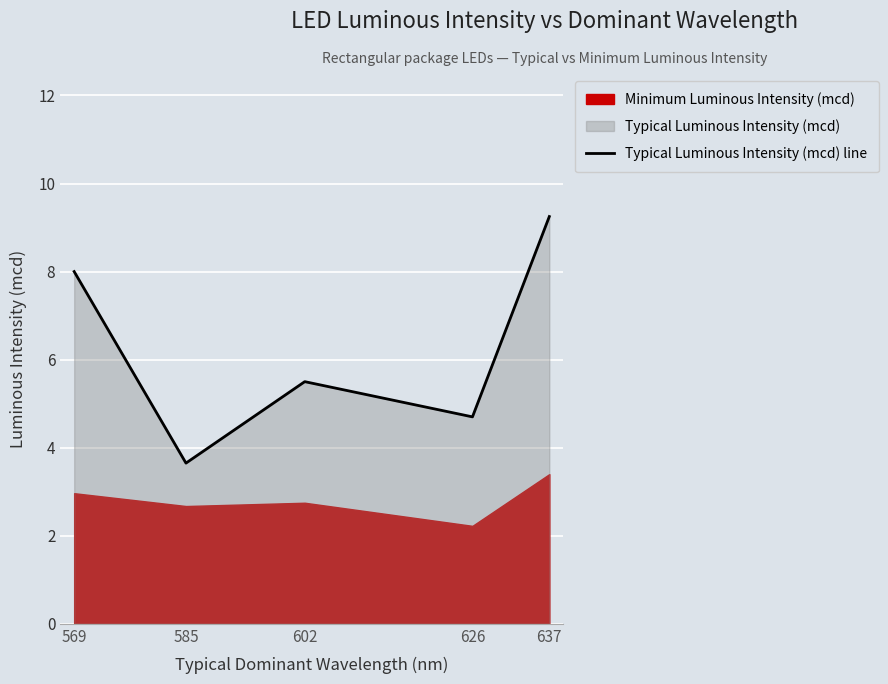

Where does the data first go above 5?

569